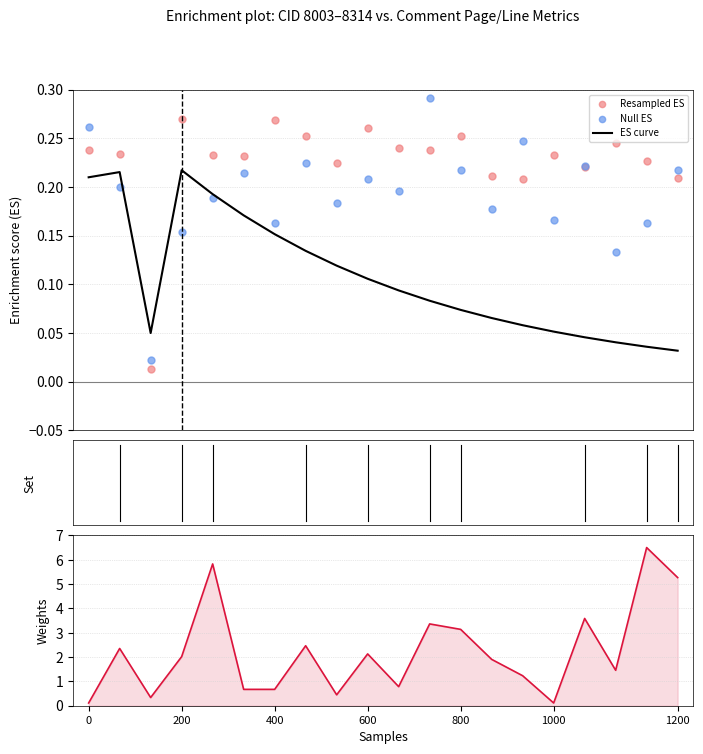

At which category is the sum across all series the highest?

18